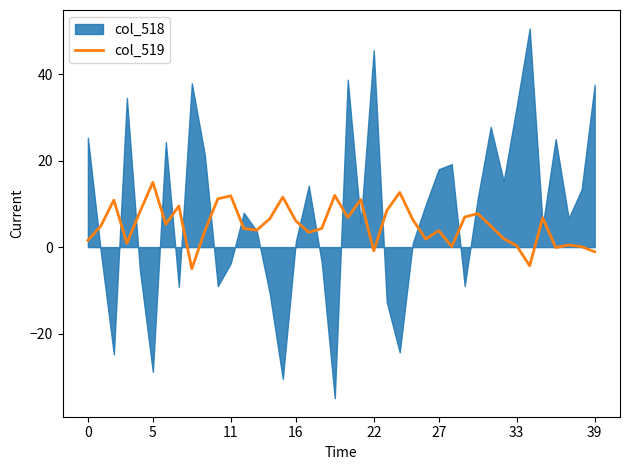

What is the minimum value for col_519?

-5.0